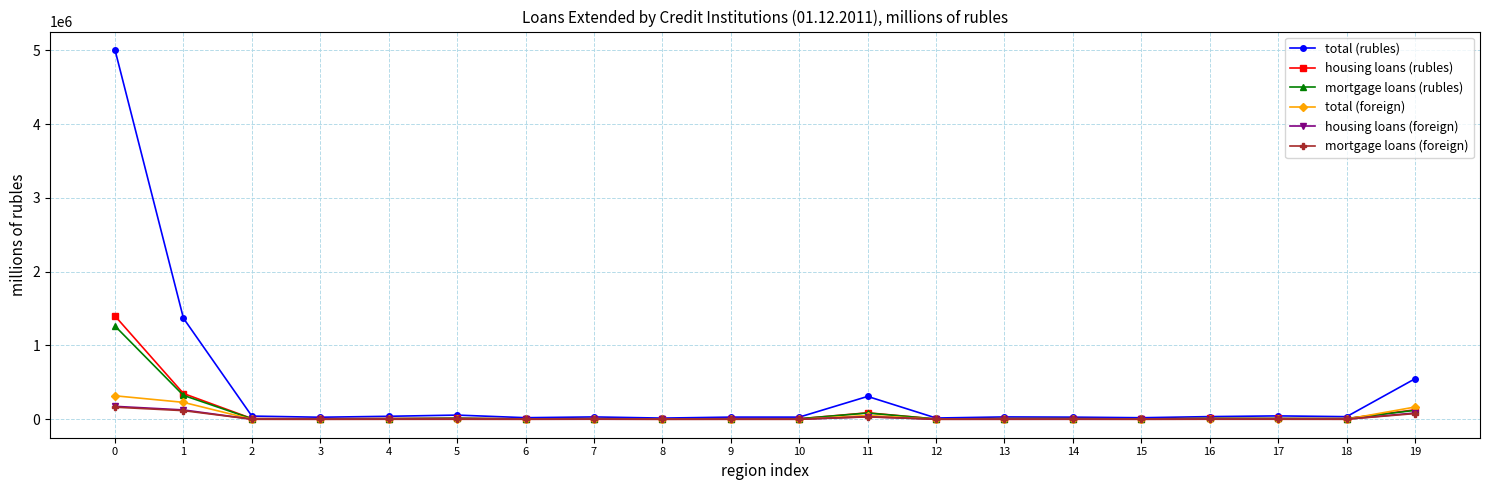

True or false: mortgage loans (rubles) has more than 2 points higher than both neighbors.

True